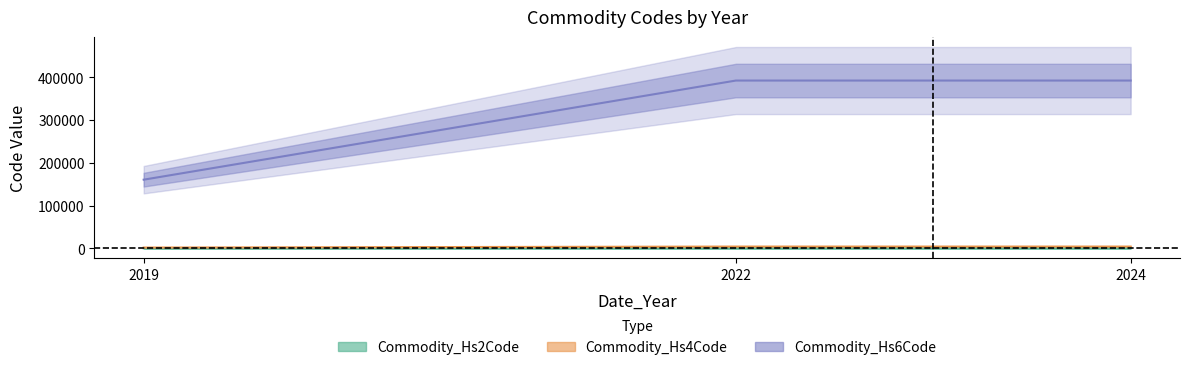

How many lines are shown in the chart?

3